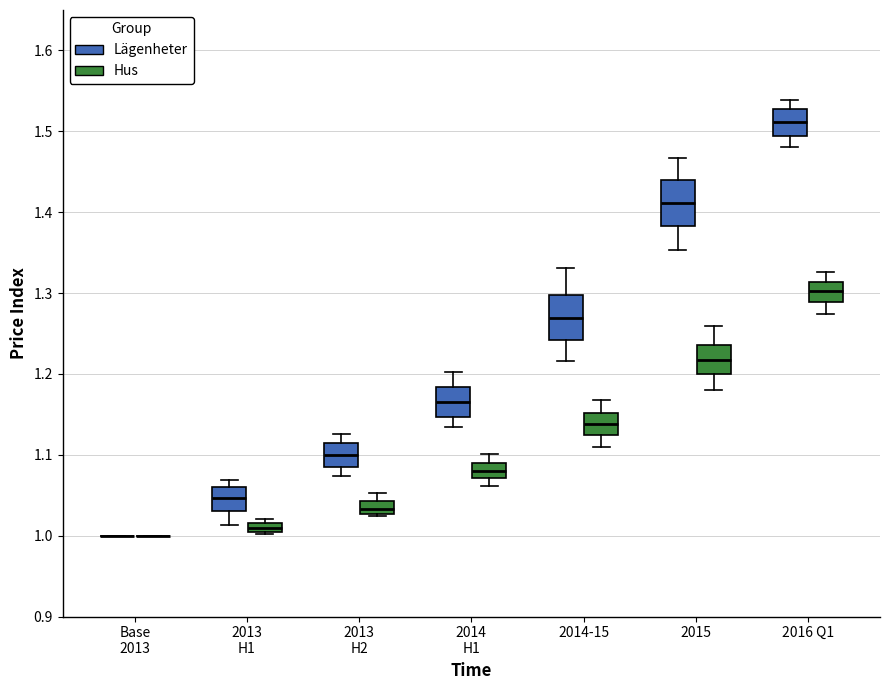

Where does the lower whisker of the box for 2013 H2 (Lägenheter) end on the y-axis? The values are not printed on the chart, so give them approximately, as read against the axis.

1.07